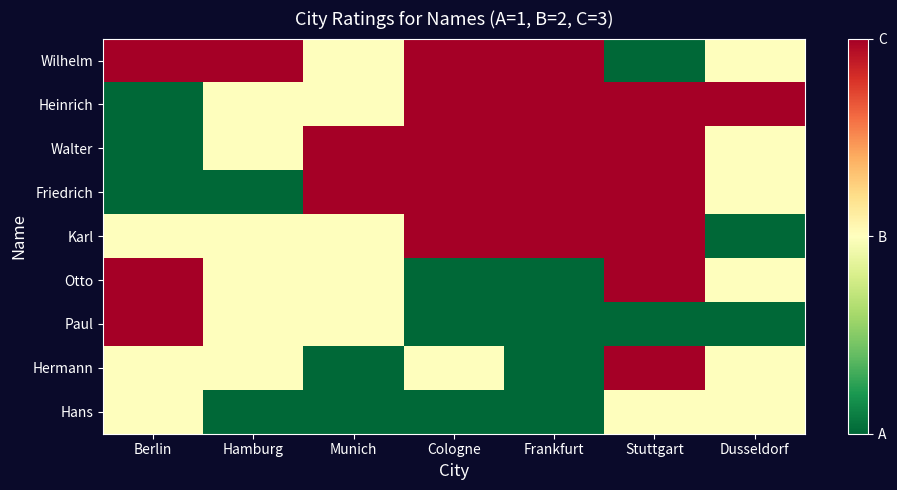

What is the lowest value of the Walter series?

1